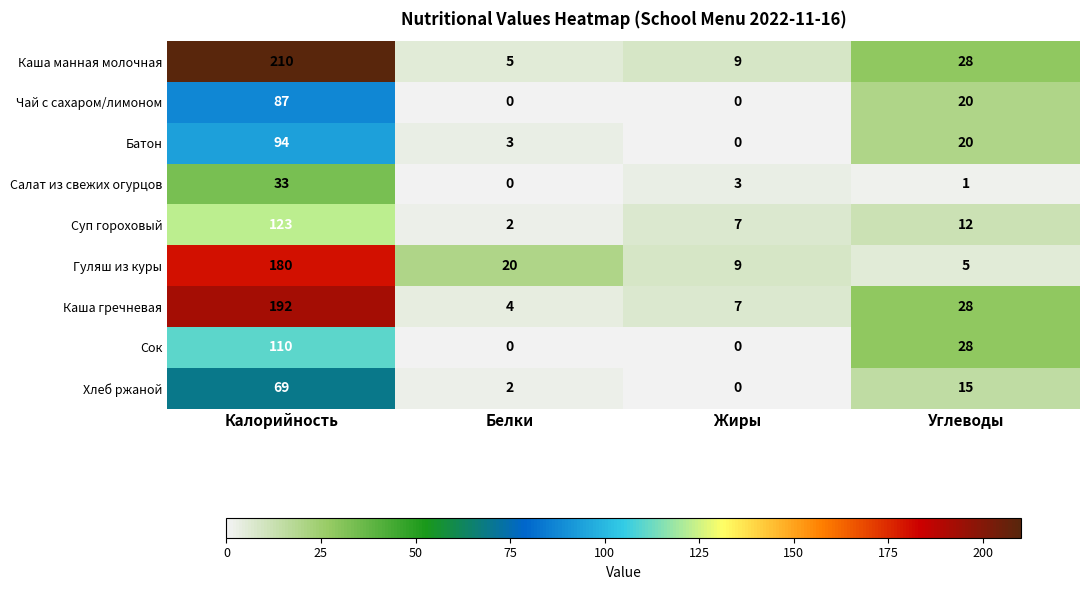

Which series has the largest total across all categories?

Каша манная молочная